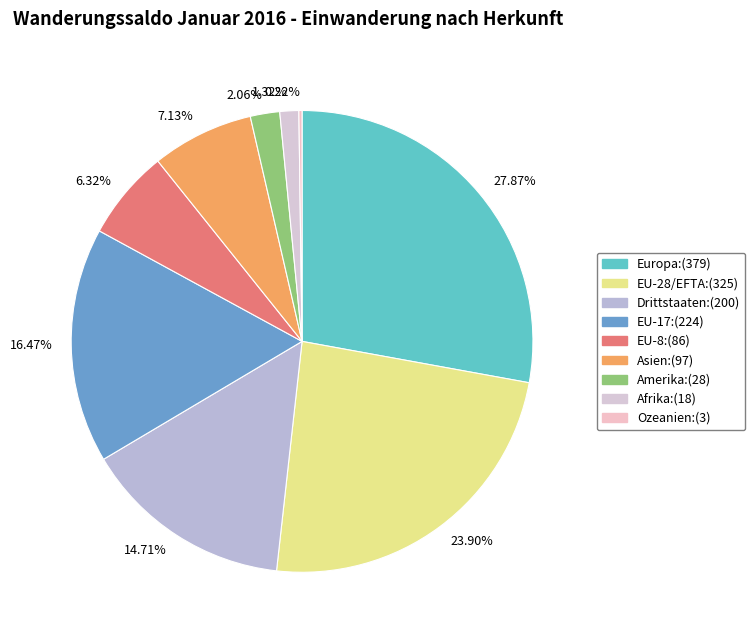

Does 6.32% represent more than half of the total?

No